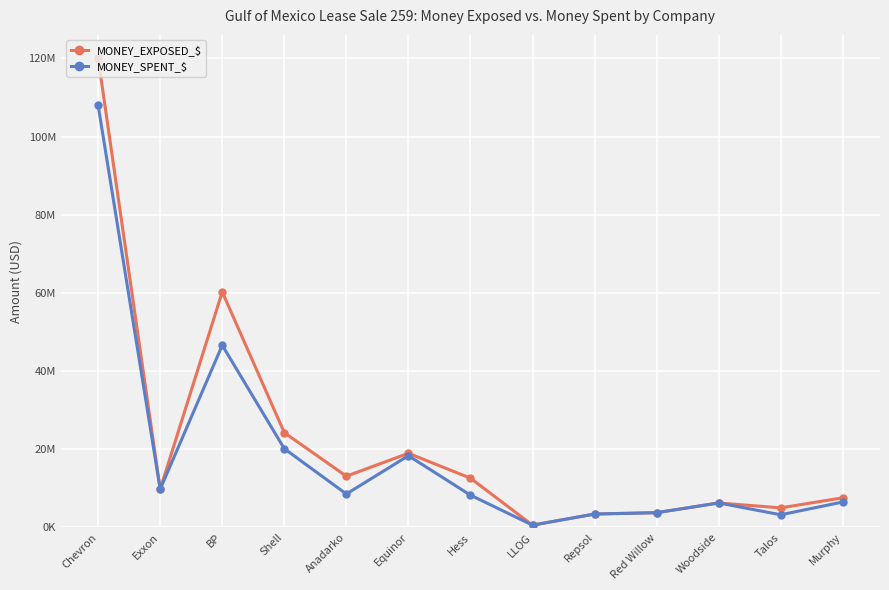

List the series in order of their peak value, highest first.

MONEY_EXPOSED_$, MONEY_SPENT_$